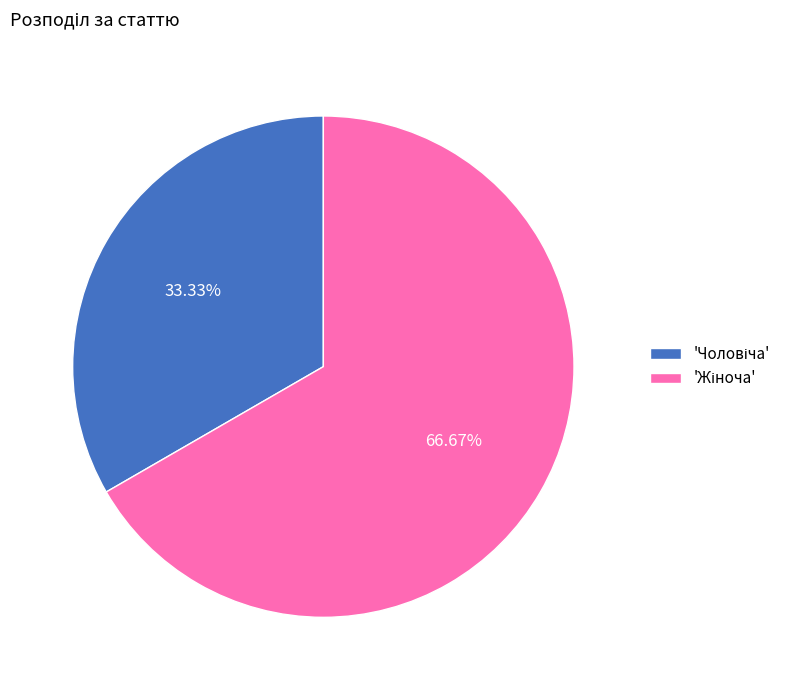

Is there any slice that represents more than half of the pie?

Yes